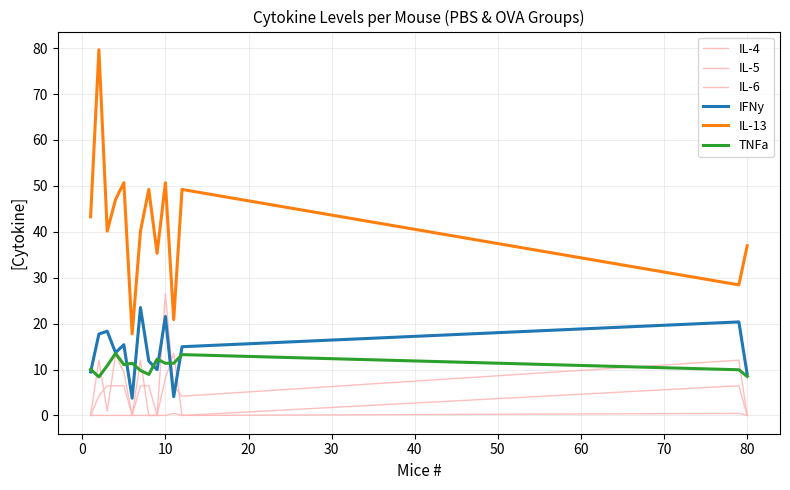

What is the greatest value displayed?

79.6